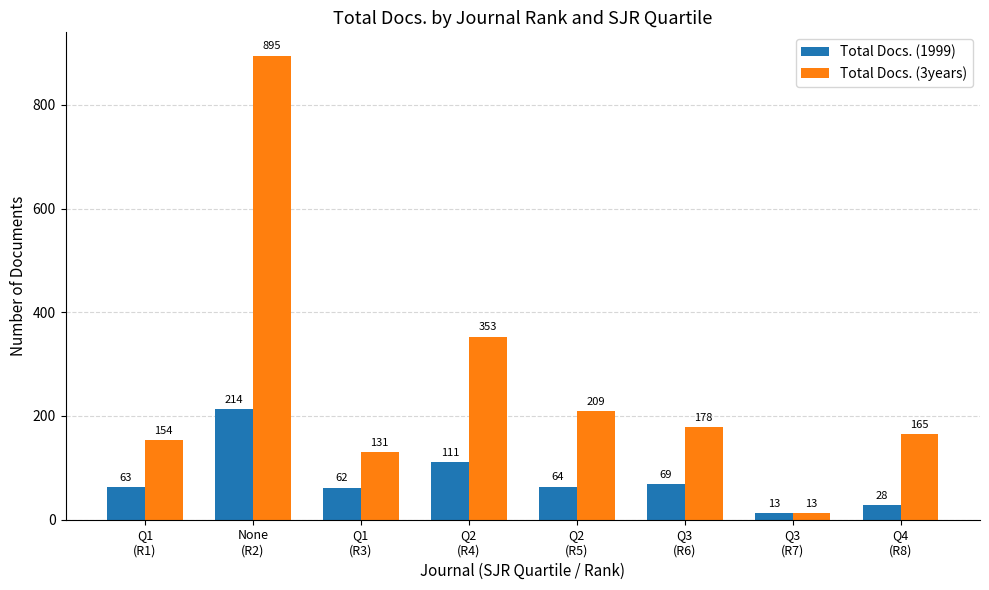

What is the average value of the Total Docs. (1999) series?

78